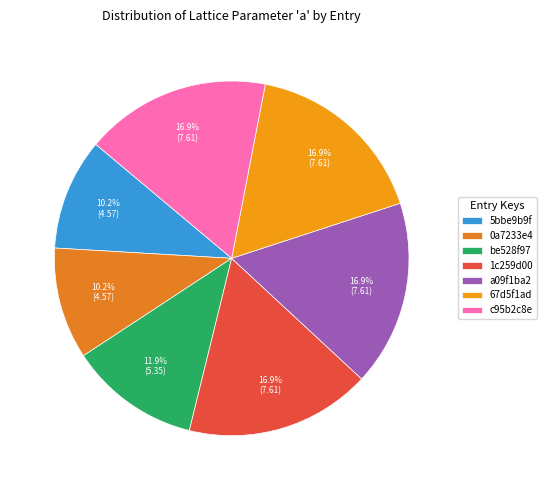

True or false: 0a7233e4 accounts for 1% of the total.

False